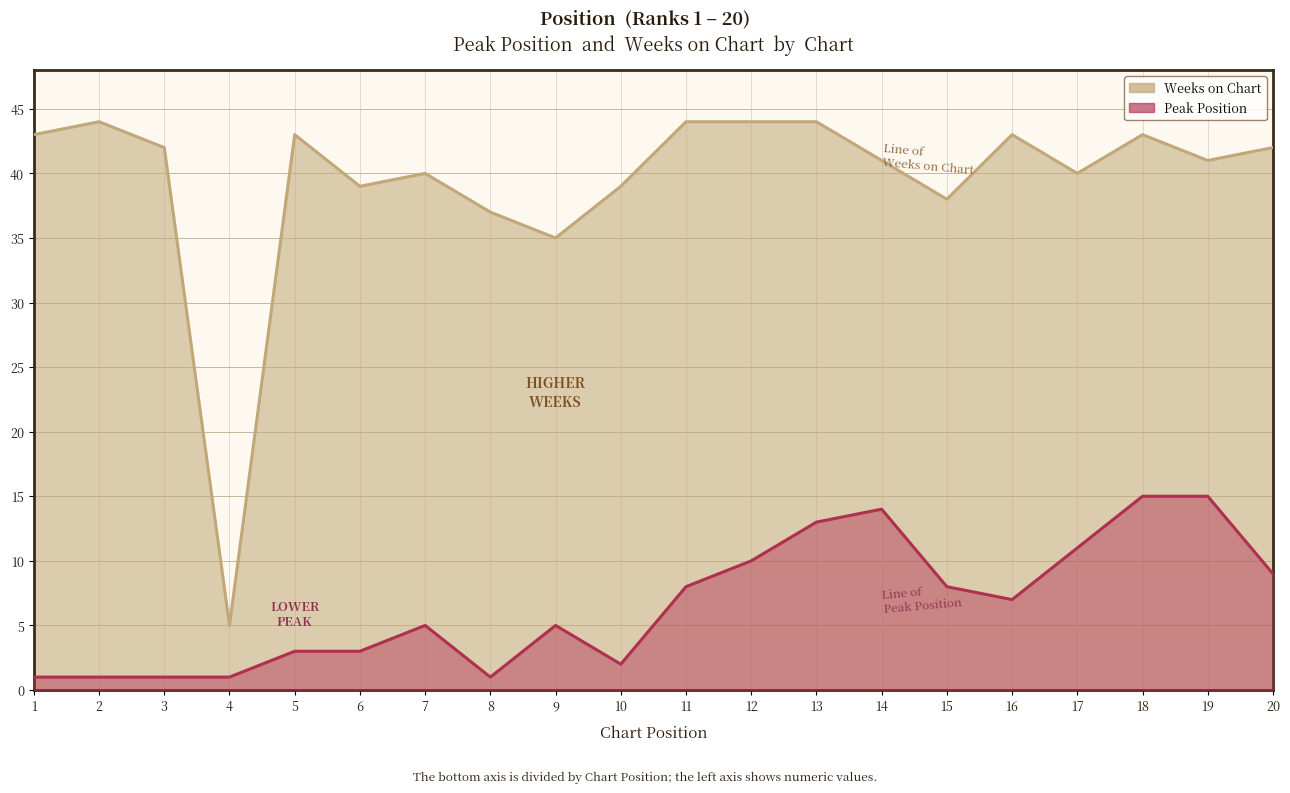

Which series has the largest total across all categories?

Weeks on Chart